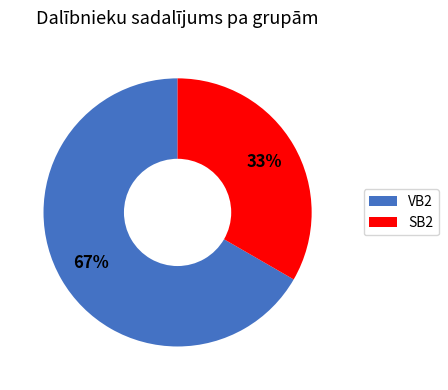

Combined, do SB2 and VB2 account for over 50%?

Yes